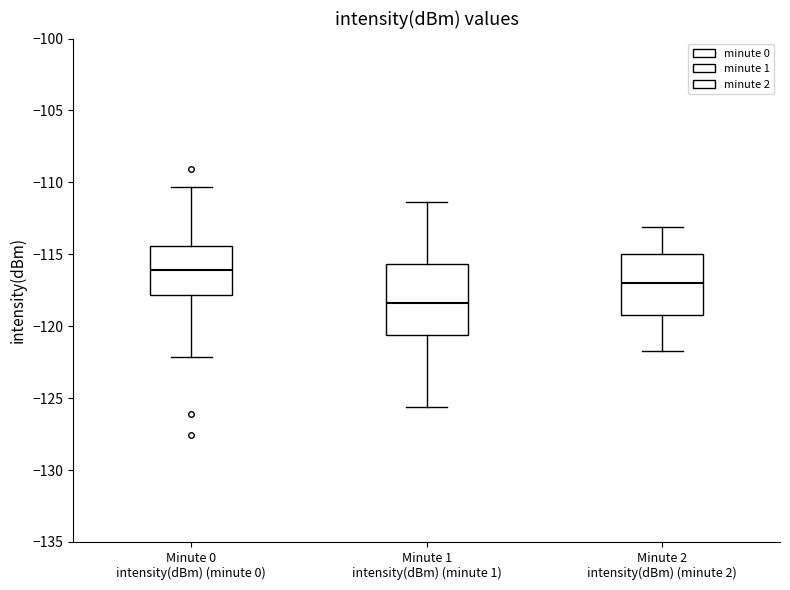

Where does the lower whisker of the box for Minute 2 intensity(dBm) (minute 2) end on the y-axis? The values are not printed on the chart, so give them approximately, as read against the axis.

-121.5